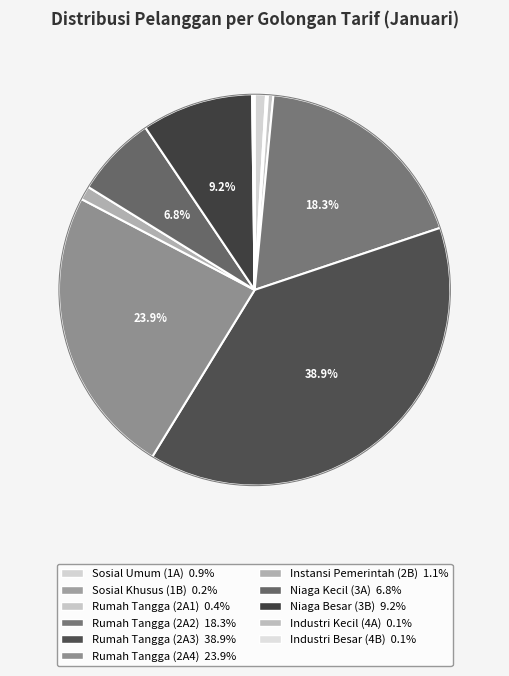

What is the smallest slice in the pie chart?

Industri Besar (4B)